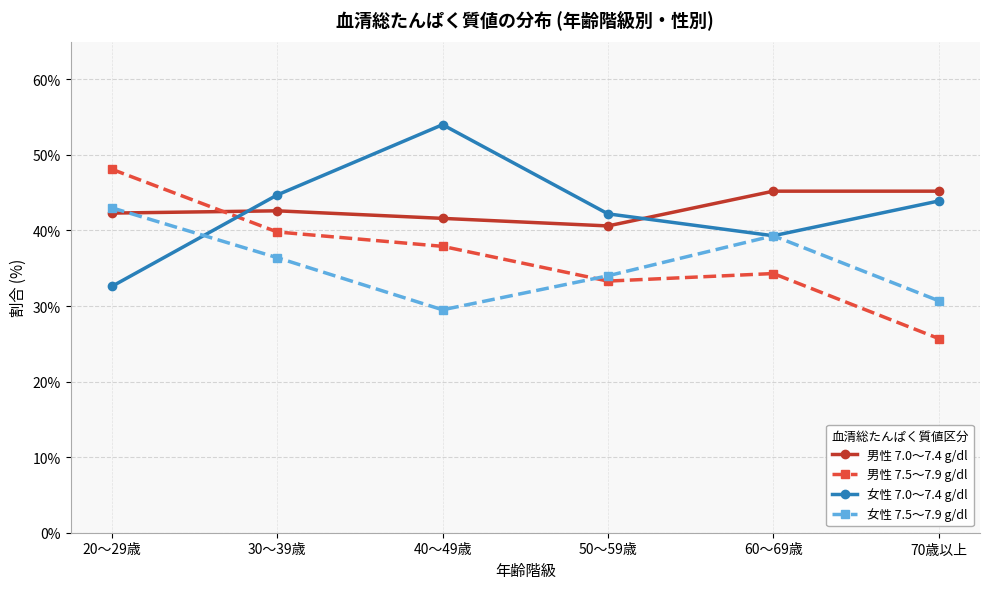

After their last crossing, which series has the higher values: 女性 7.5～7.9 g/dl or 女性 7.0～7.4 g/dl?

女性 7.0～7.4 g/dl